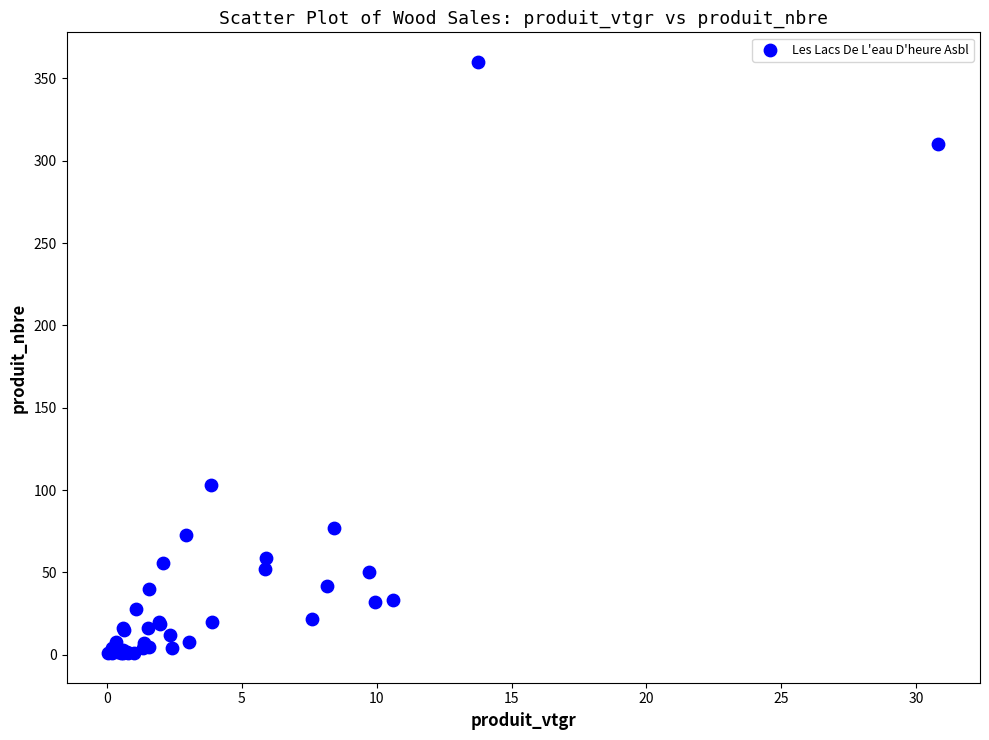

What Y value in the scatter plot is closest to 180?

103